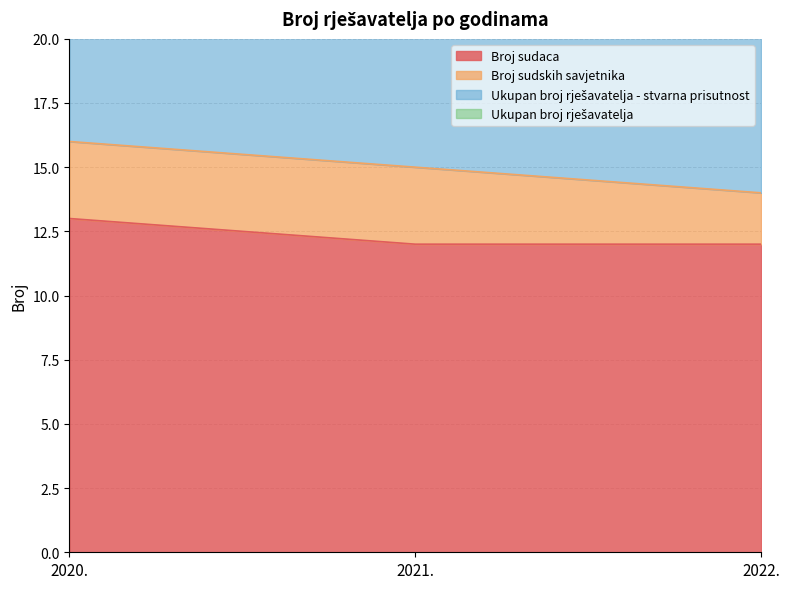

Rank the categories by Ukupan broj rješavatelja value from highest to lowest.

2020., 2021., 2022.